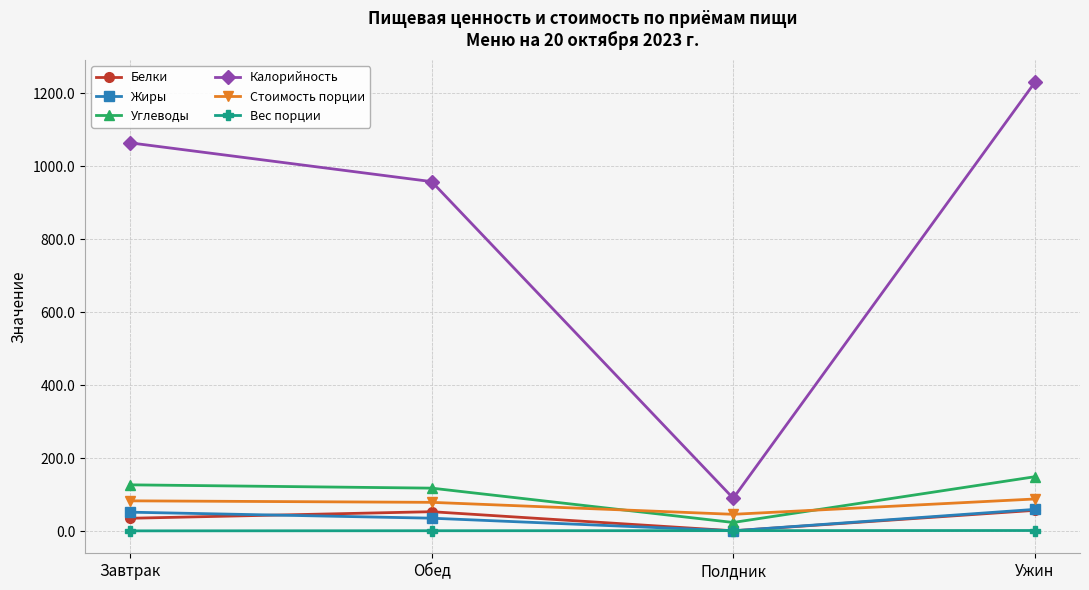

The Стоимость порции series shows 88.0 at Ужин. True or false?

True